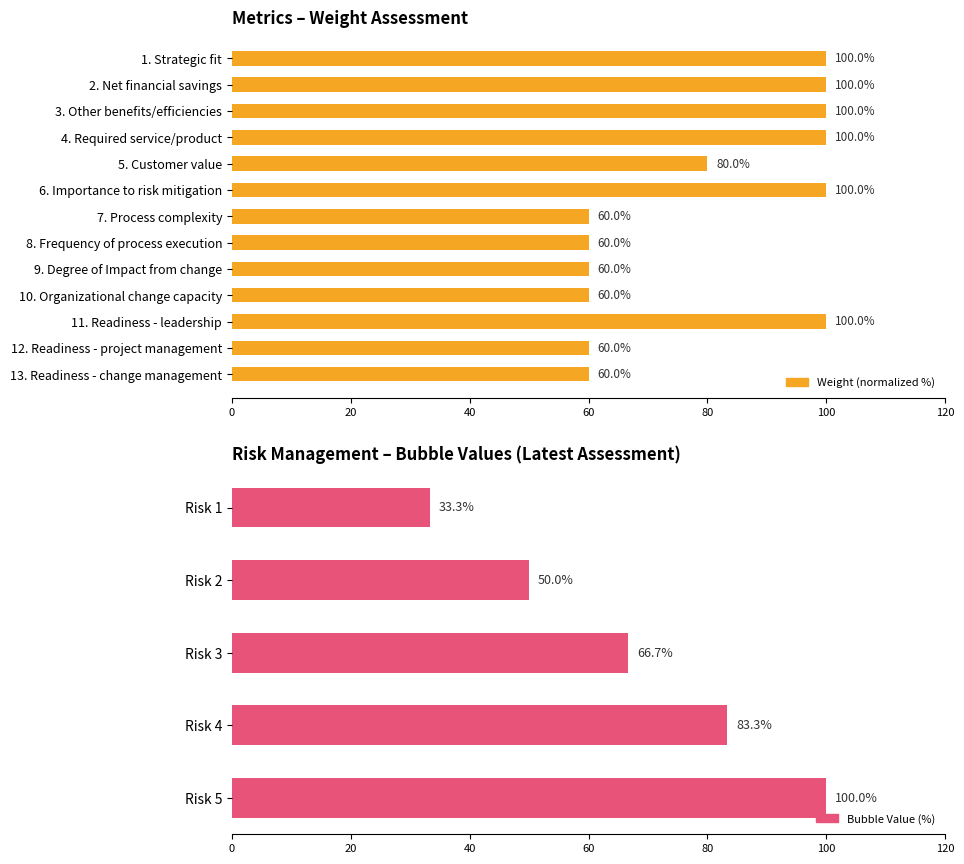

What is the sum of all values?

333.3